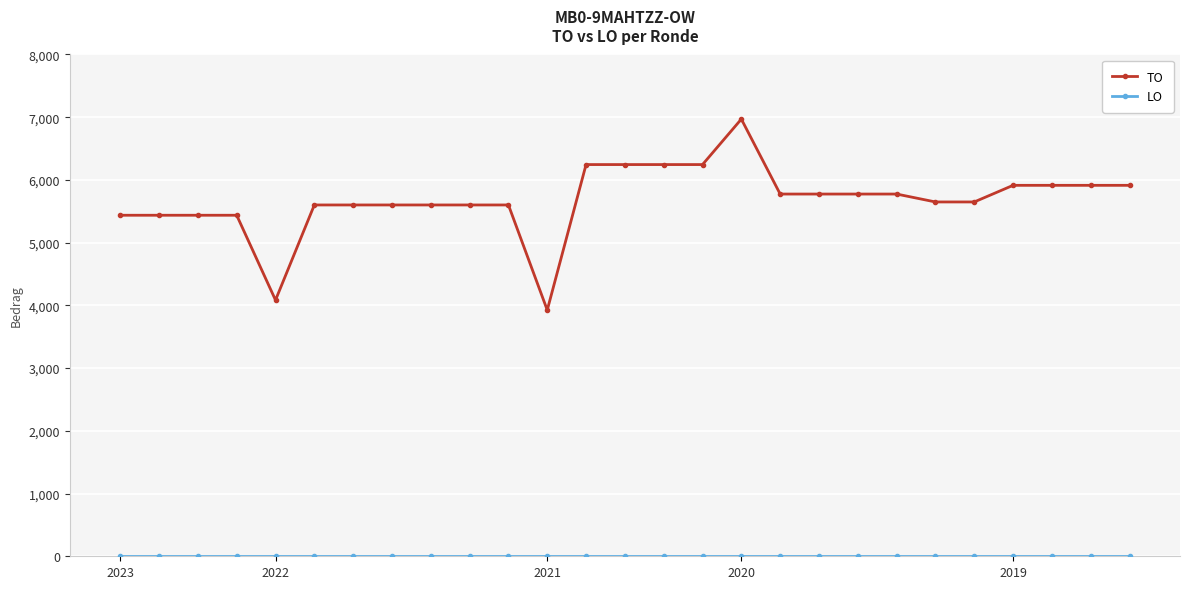

At how many categories does at least one series exceed 3119?

27